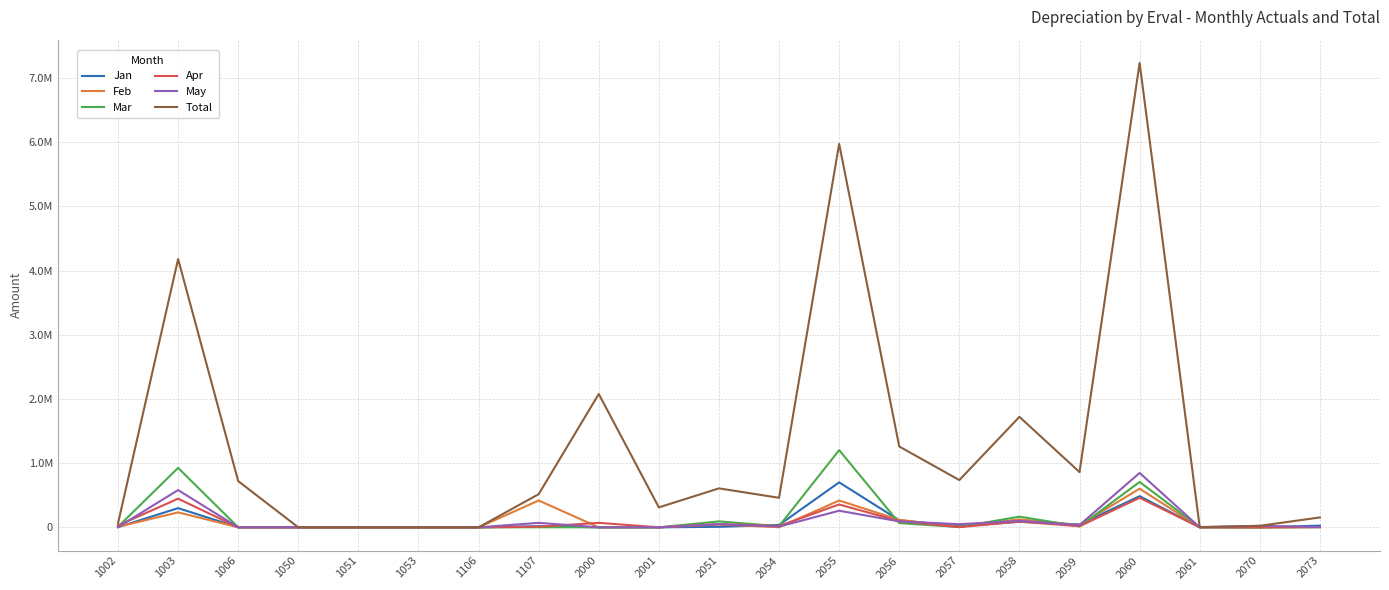

What are all the series names shown in the legend?

Jan, Feb, Mar, Apr, May, Total